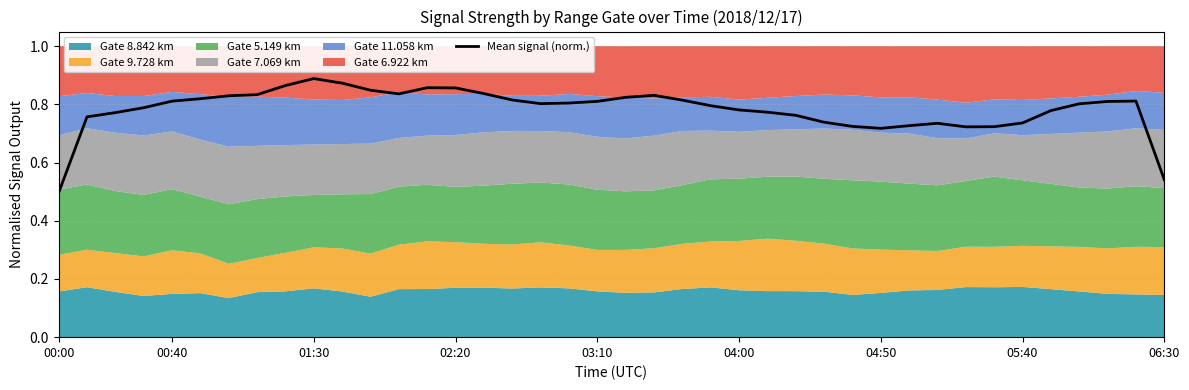

What is the sum of all values?

31.3